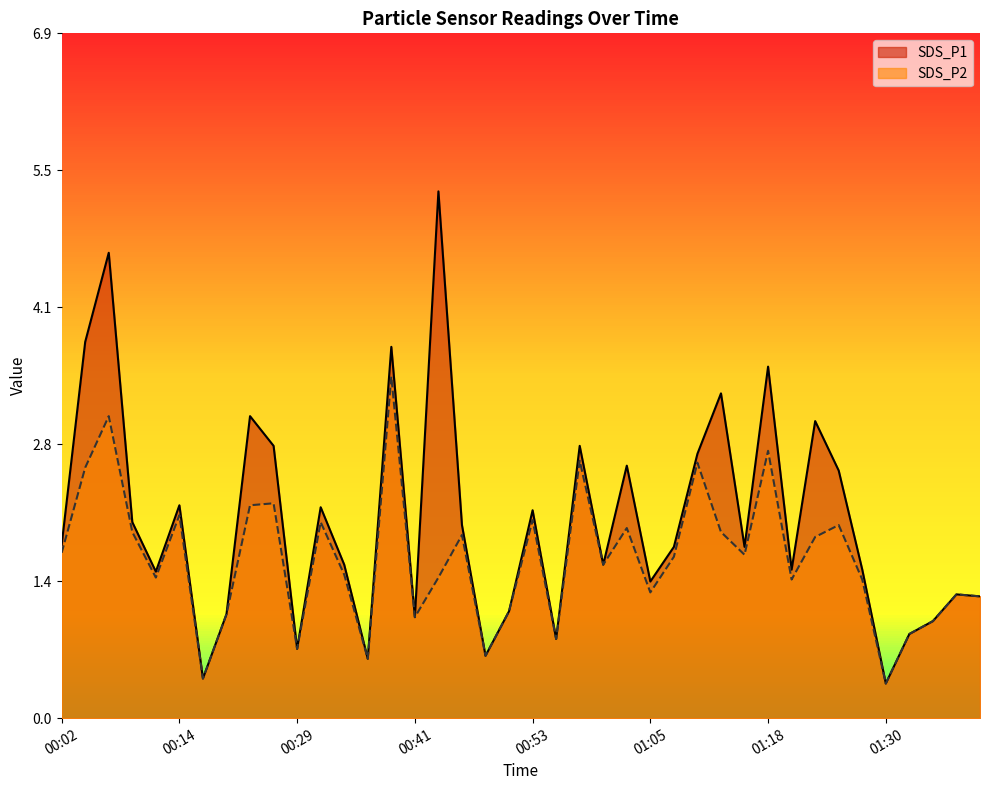

Between 00:26 and 00:58, which is larger?

00:26